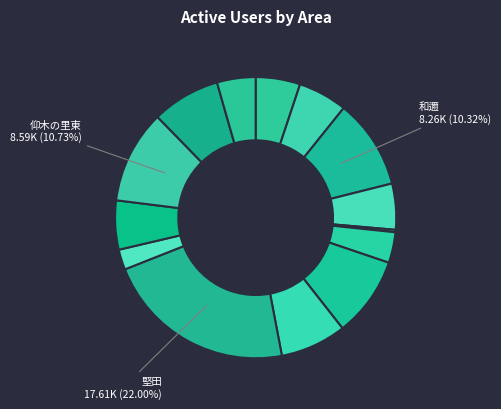

How many slices are in this pie chart?

14